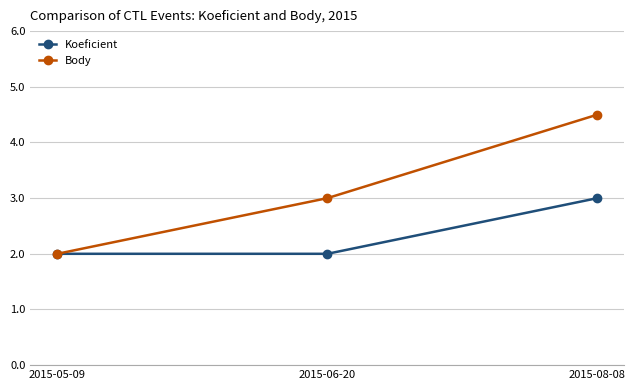

Reading left to right, transcribe all the data shown in this chart.

Koeficient: 2015-05-09=2.0	2015-06-20=2.0	2015-08-08=3.0
Body: 2015-05-09=2.0	2015-06-20=3.0	2015-08-08=4.5